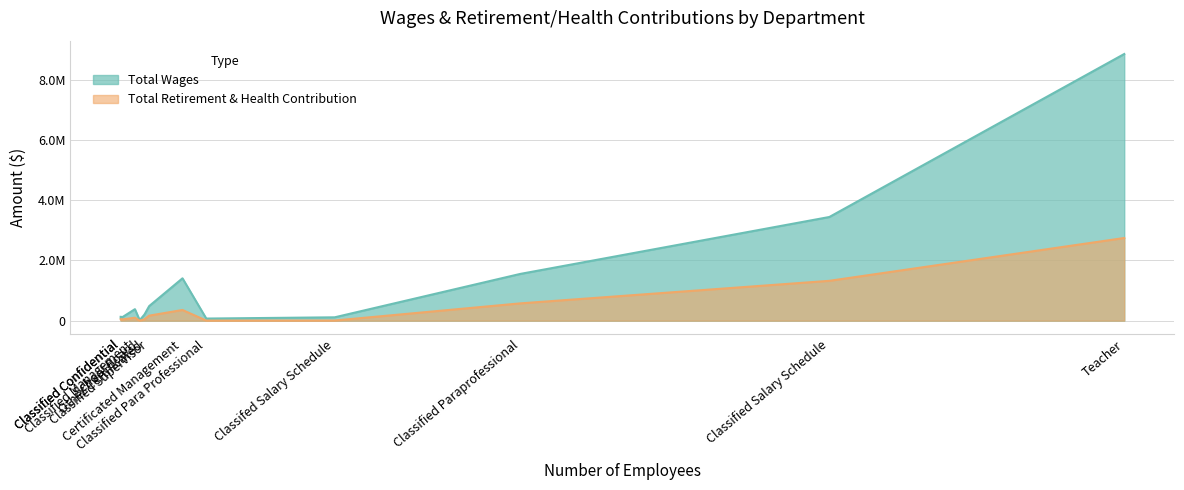

Rank the series at School Board from lowest to highest value.

Total Retirement & Health Contribution, Total Wages